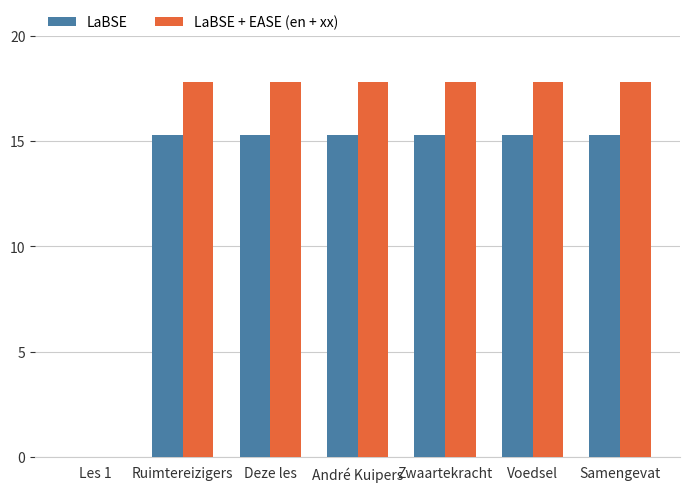

Is it true that LaBSE equals 15.3 at Samengevat?

True